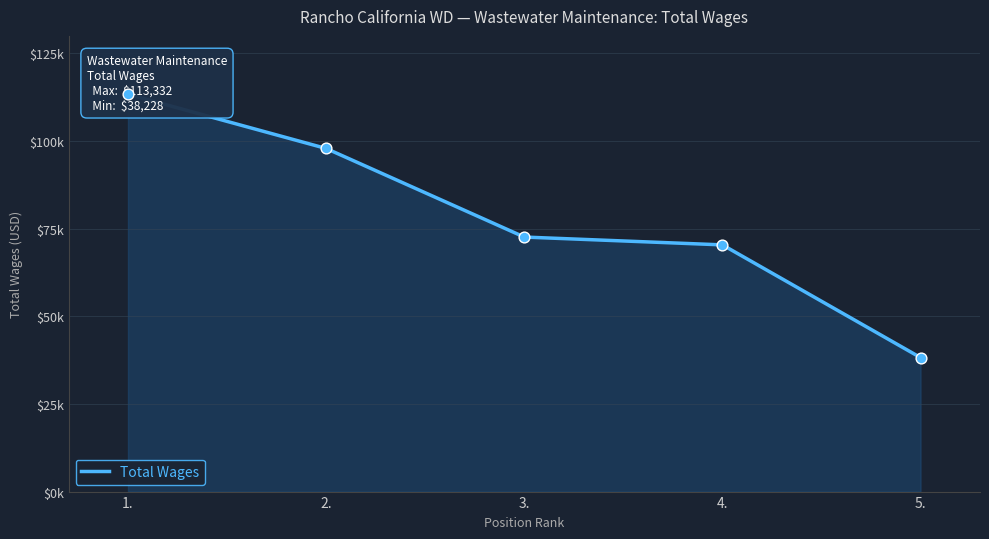

Between 2. and 4., which is larger?

2.